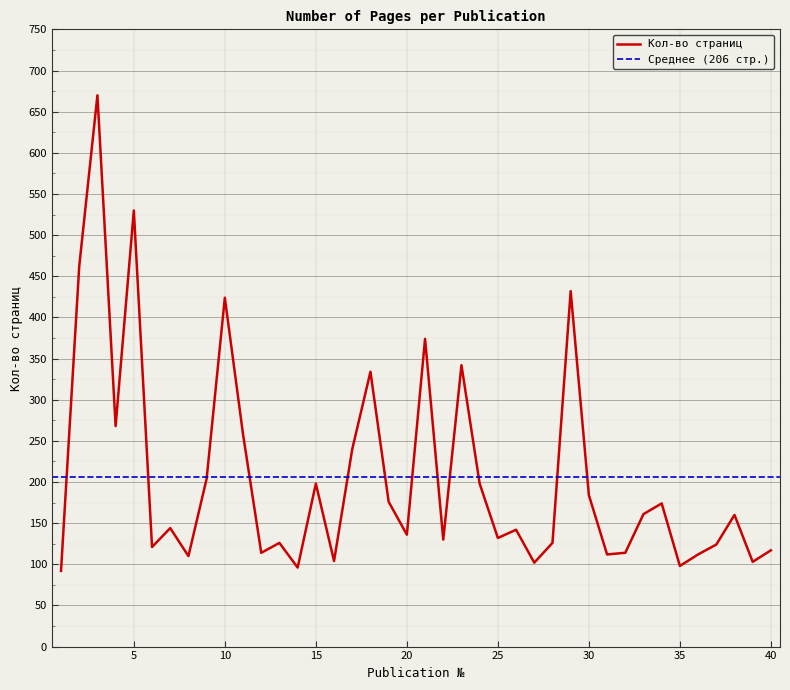

What is the difference between the maximum and second lowest values?

574